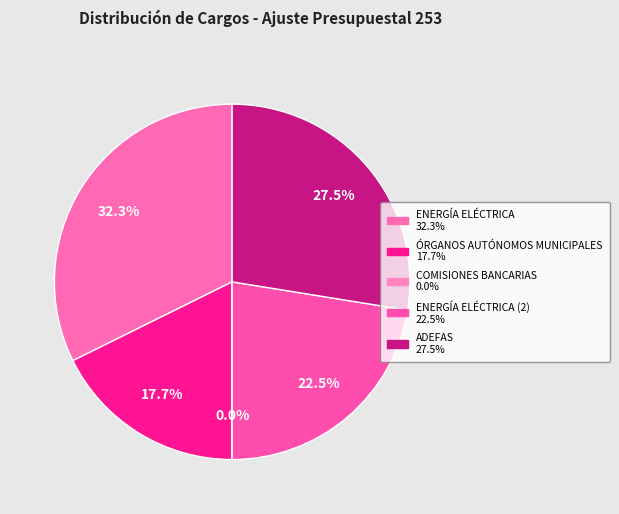

How many segments does this pie chart have?

5